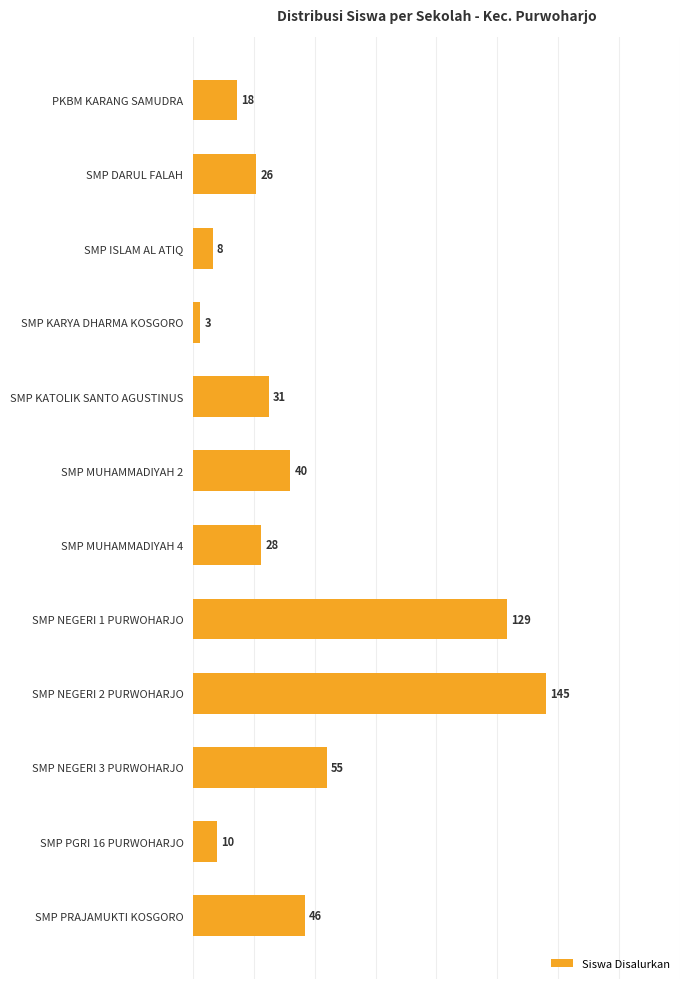

What is the difference between the maximum and minimum values?

142